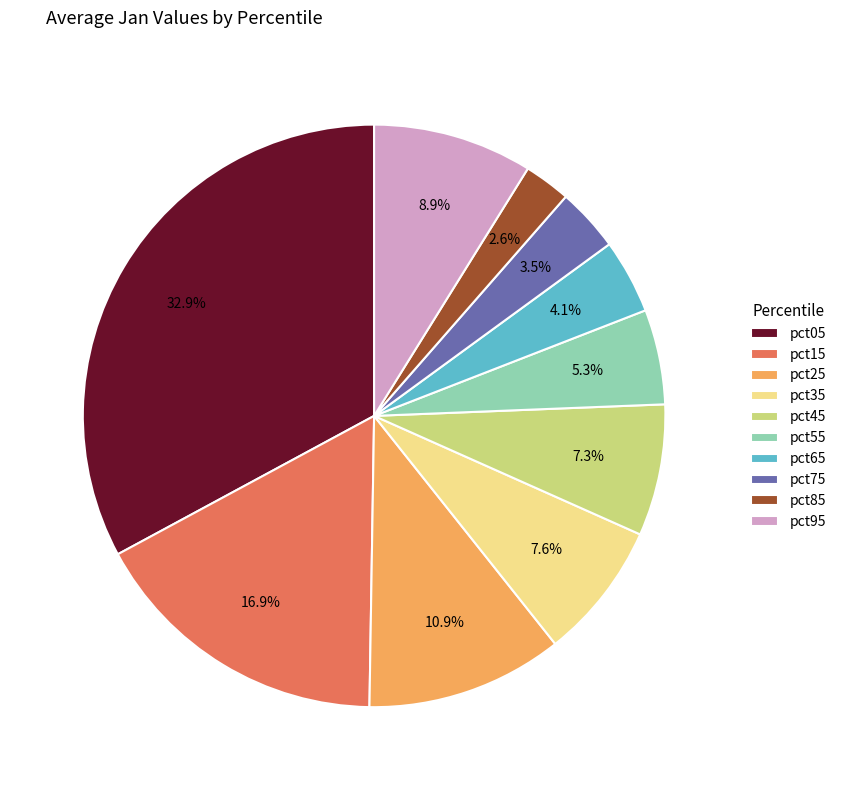

Is it true that pct15 is 11% of the pie?

False